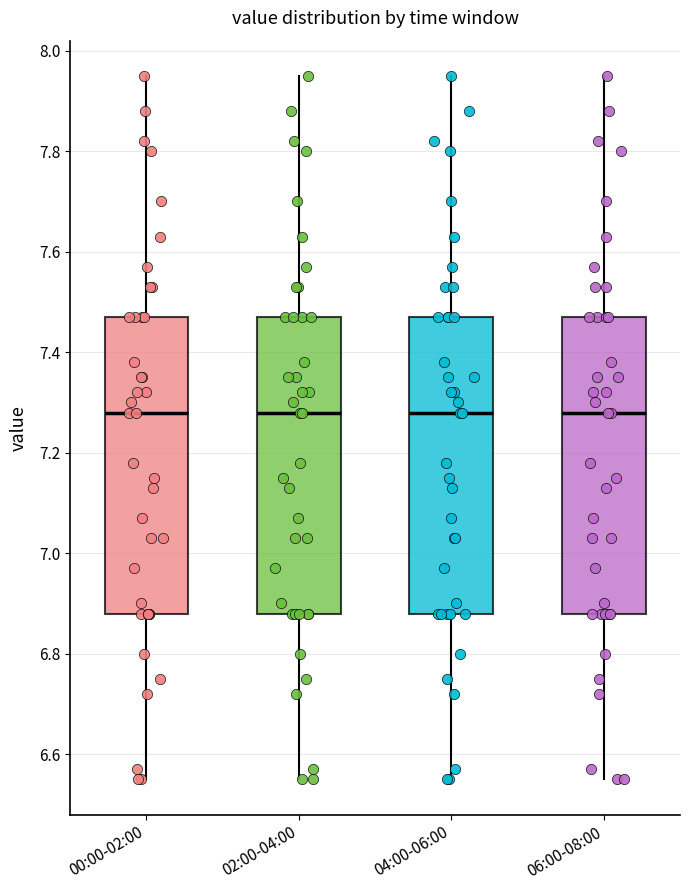

Reading left to right, transcribe this box plot: for each box, give where its median line is, the range the box spans, and where its two whiskers end, as read against the y-axis. The values are not printed on the chart, so give them approximately, as read against the axis.

00:00-02:00: median 7.28, box 6.88 to 7.48, whiskers 6.56 to 7.96
02:00-04:00: median 7.28, box 6.88 to 7.48, whiskers 6.56 to 7.96
04:00-06:00: median 7.28, box 6.88 to 7.48, whiskers 6.56 to 7.96
06:00-08:00: median 7.28, box 6.88 to 7.48, whiskers 6.56 to 7.96